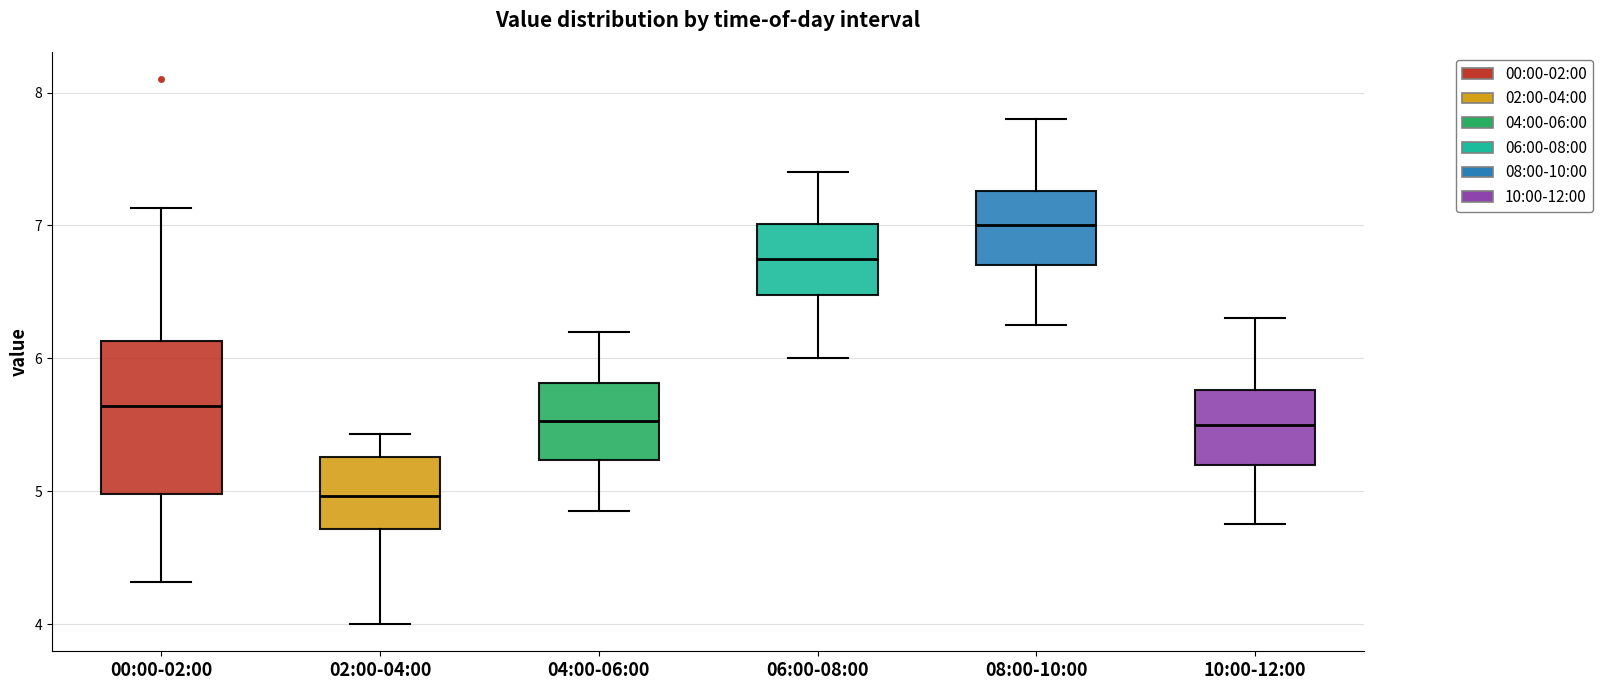

Comparing the boxes themselves (not the whiskers), which one is the tallest?

00:00-02:00